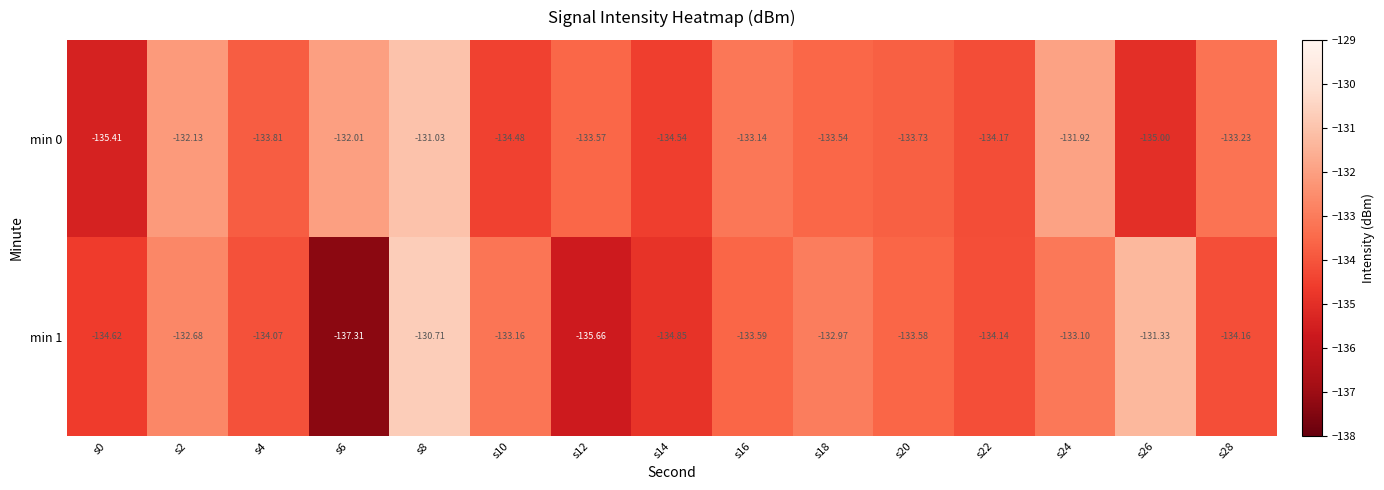

Which series has the largest total across all categories?

min 0